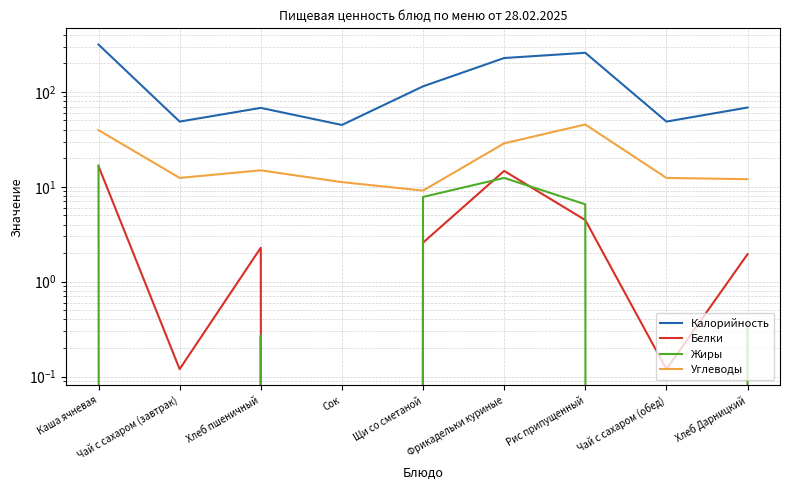

Reading left to right, list all the values displayed in this chart.

Калорийность: 315.1	48.6	67.8	44.8	114.3	227.2	258.1	48.6	68.4
Белки: 16.5	0.1	2.3	0.0	2.6	14.7	4.5	0.1	1.9
Жиры: 16.7	0.0	0.3	0.0	7.8	12.4	6.5	0.0	0.4
Углеводы: 39.5	12.4	14.9	11.2	9.1	28.7	45.3	12.4	12.0